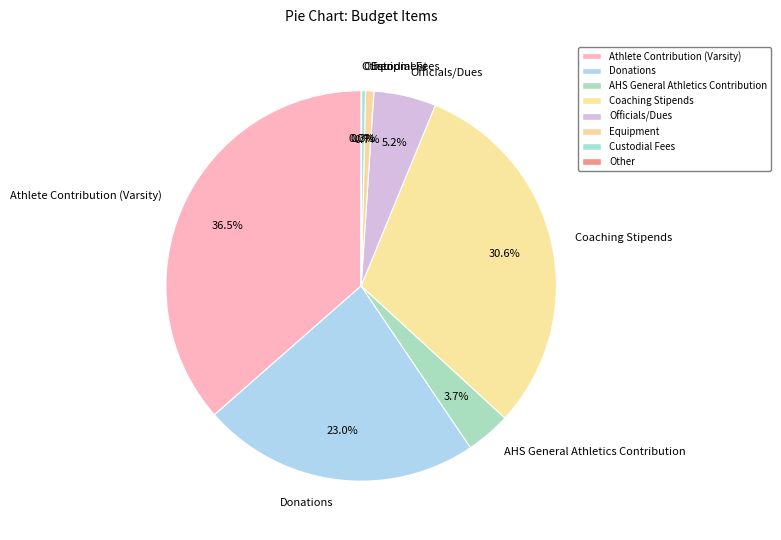

Is the sum of Custodial Fees and Donations greater than half?

No